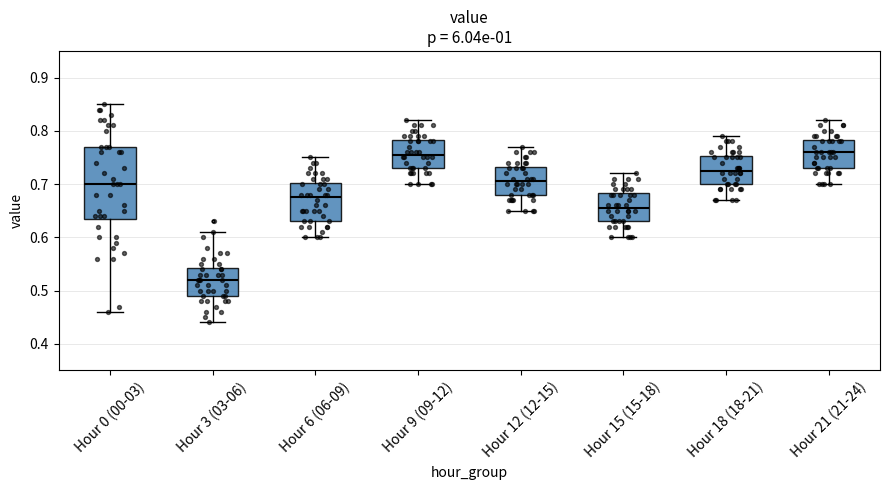

Reading left to right, read every box against the y-axis: the position of its median line, the range the box covers, and the ends of its whiskers. The values are not printed on the chart, so give them approximately, as read against the axis.

Hour 0 (00-03): median 0.70, box 0.64 to 0.77, whiskers 0.46 to 0.85
Hour 3 (03-06): median 0.52, box 0.49 to 0.54, whiskers 0.44 to 0.61
Hour 6 (06-09): median 0.68, box 0.63 to 0.70, whiskers 0.60 to 0.75
Hour 9 (09-12): median 0.76, box 0.73 to 0.78, whiskers 0.70 to 0.82
Hour 12 (12-15): median 0.71, box 0.68 to 0.73, whiskers 0.65 to 0.77
Hour 15 (15-18): median 0.66, box 0.63 to 0.68, whiskers 0.60 to 0.72
Hour 18 (18-21): median 0.73, box 0.70 to 0.75, whiskers 0.67 to 0.79
Hour 21 (21-24): median 0.76, box 0.73 to 0.78, whiskers 0.70 to 0.82